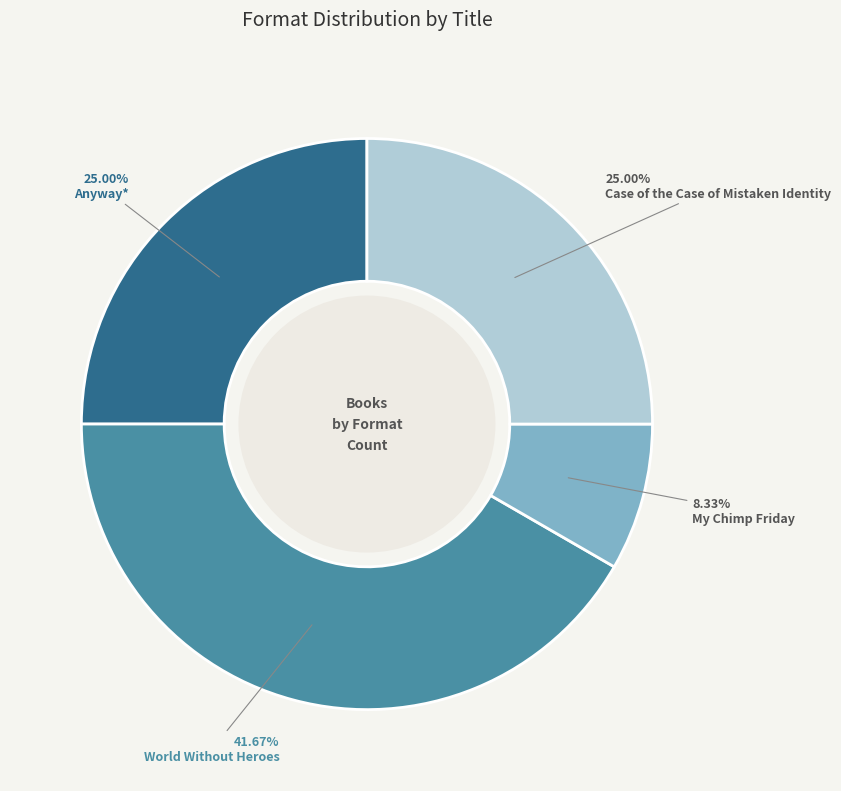

Count the number of slices in the pie.

4